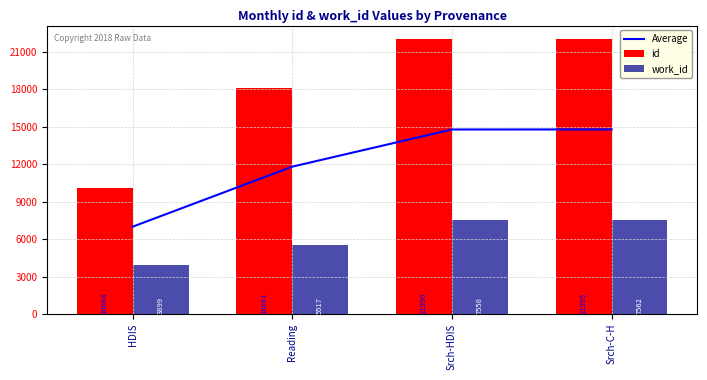

What is the value of the work_id bar at the 4th from the left?

7562.0